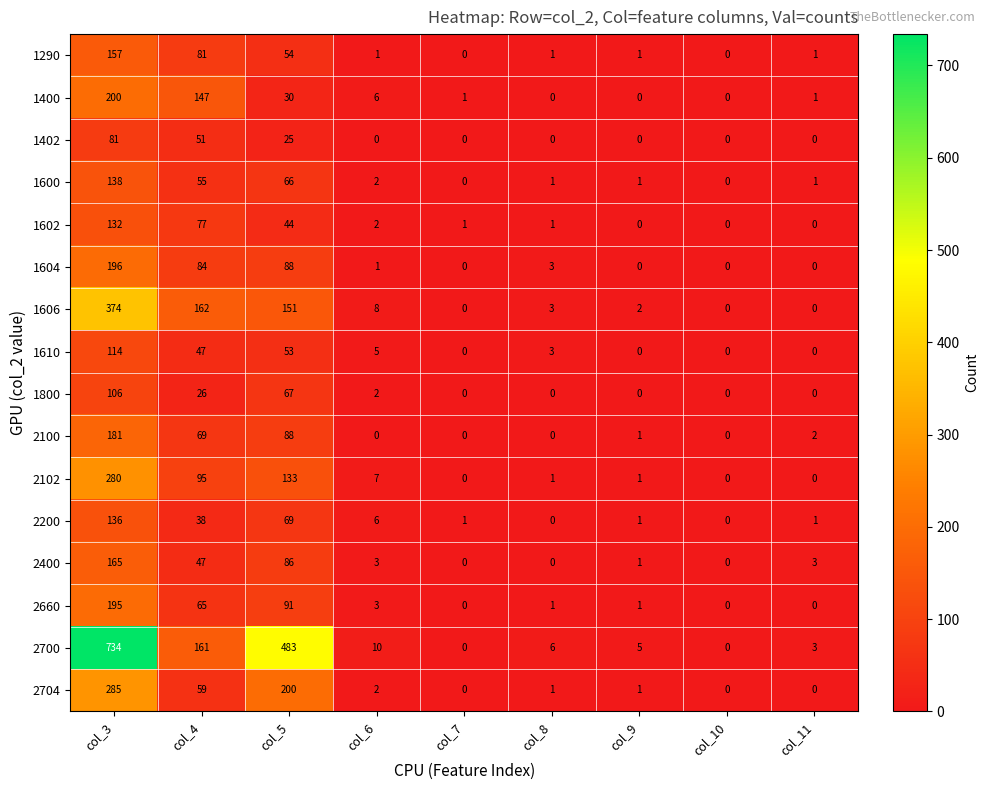

Where is 2700 nearest to the value 367?

col_5